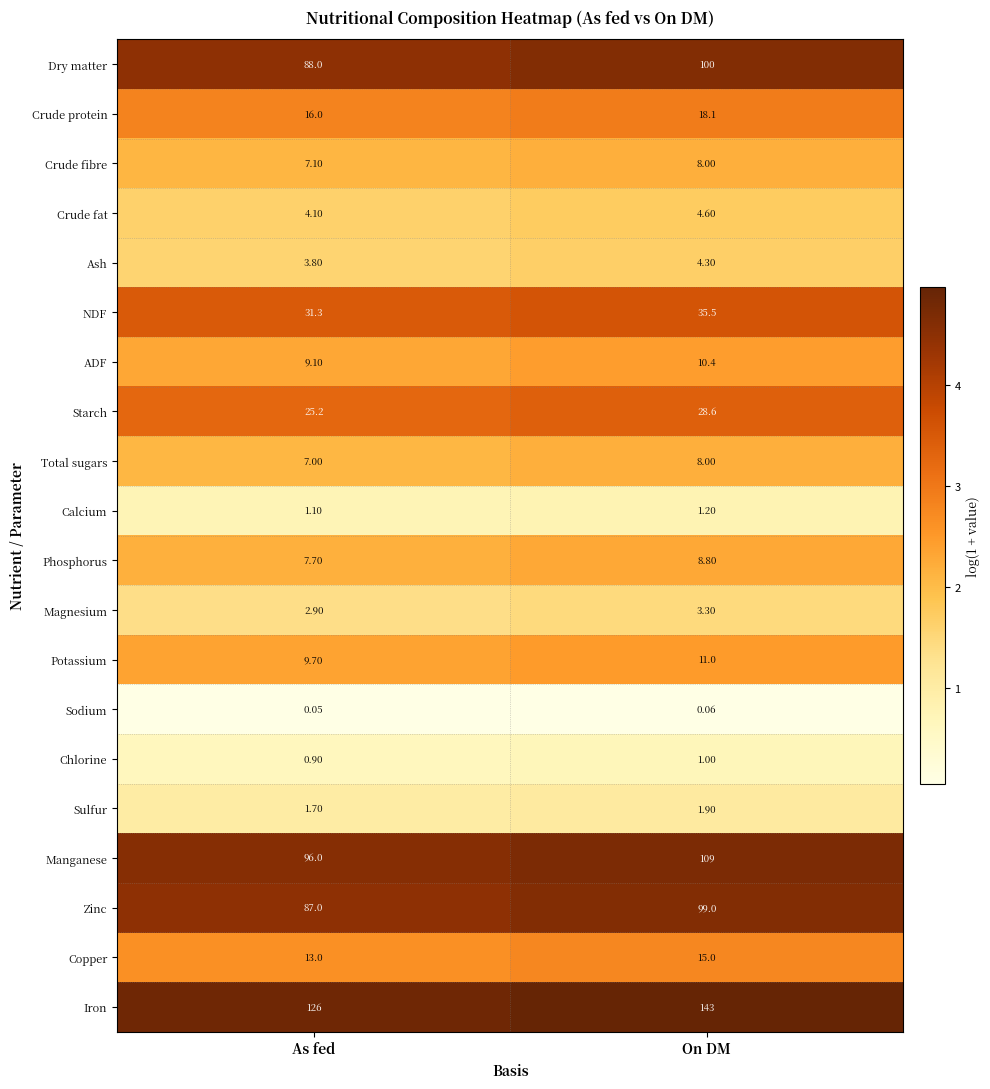

Is the value of Magnesium at As fed greater than the value of Crude protein at On DM?

No